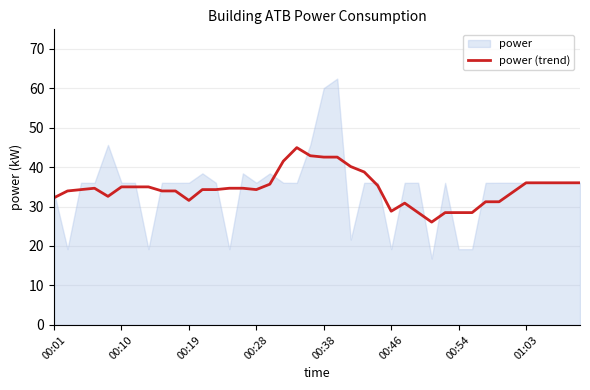

Reading right to left, extract all data points from this chart.

36.0	36.0	36.0	36.0	36.0	33.6	31.2	31.2	28.5	28.5	28.5	26.1	28.5	30.9	28.8	35.3	38.7	40.1	42.5	42.5	42.9	44.9	41.5	35.7	34.3	34.6	34.6	34.3	34.3	31.5	33.9	33.9	35.0	35.0	35.0	32.6	34.6	34.3	33.9	32.2